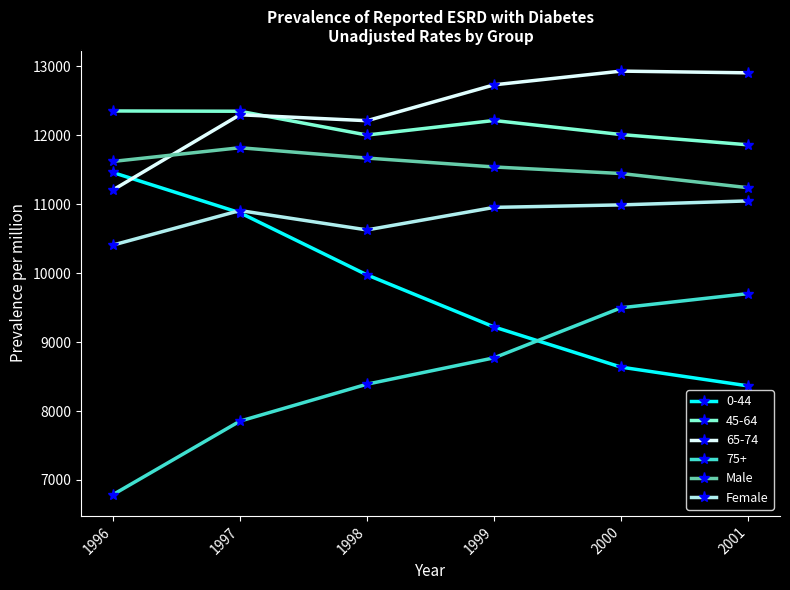

At how many categories does at least one series exceed 11401?

6